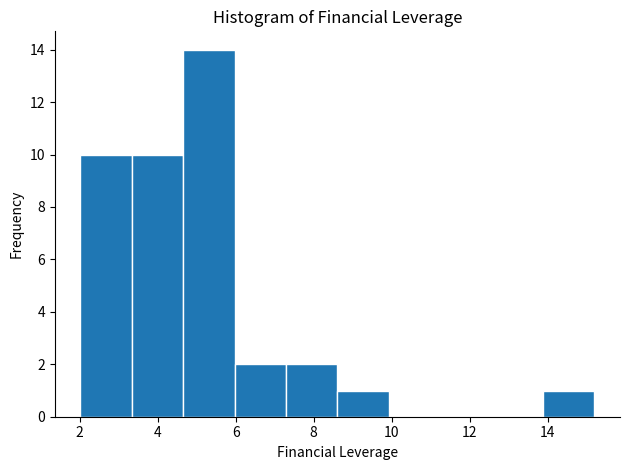

Reading left to right, list every bar in this chart as the range it spans on the x-axis followed by its height. Neither the bar edges nor the heights are printed on the chart, so give them approximately, as read against the axes.

2.0 to 3.4: 10
3.4 to 4.6: 10
4.6 to 6.0: 14
6.0 to 7.2: 2
7.2 to 8.6: 2
8.6 to 10.0: 1
10.0 to 11.2: 0
11.2 to 12.6: 0
12.6 to 13.8: 0
13.8 to 15.2: 1